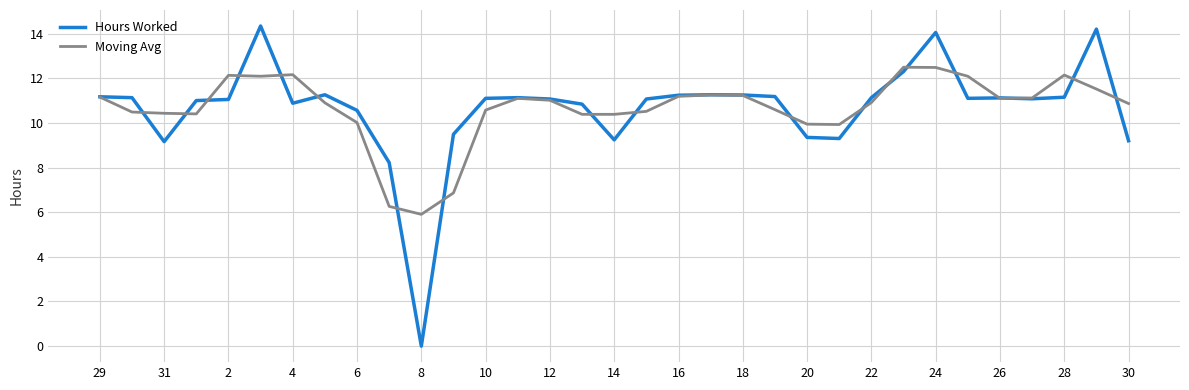

What are all the series names shown in the legend?

Hours Worked, Moving Avg